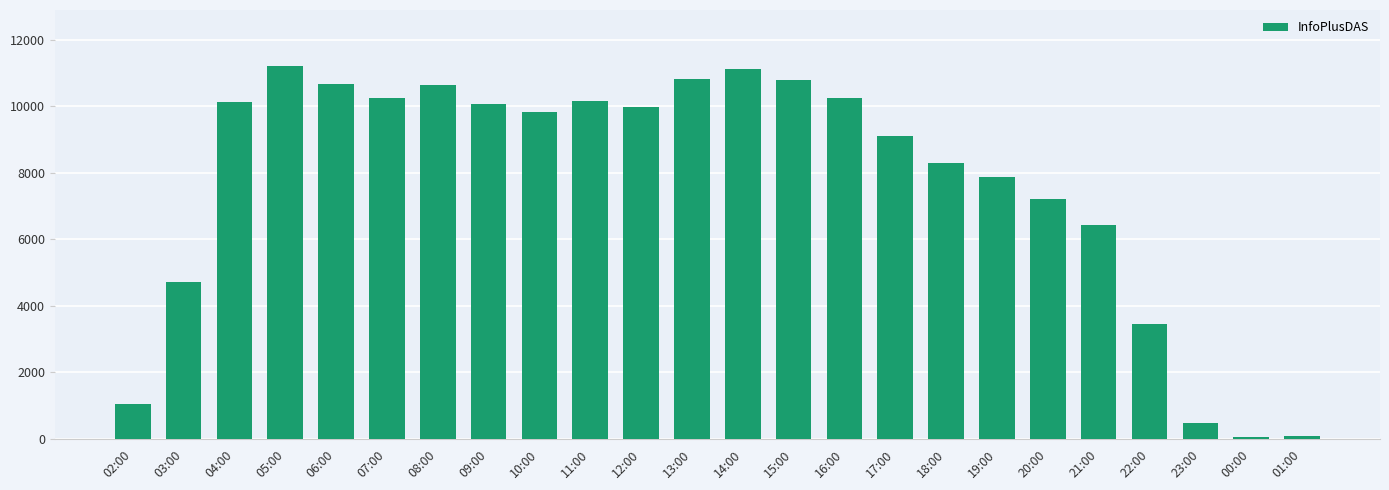

What is the change in value from 02:00 to 04:00?

+9087